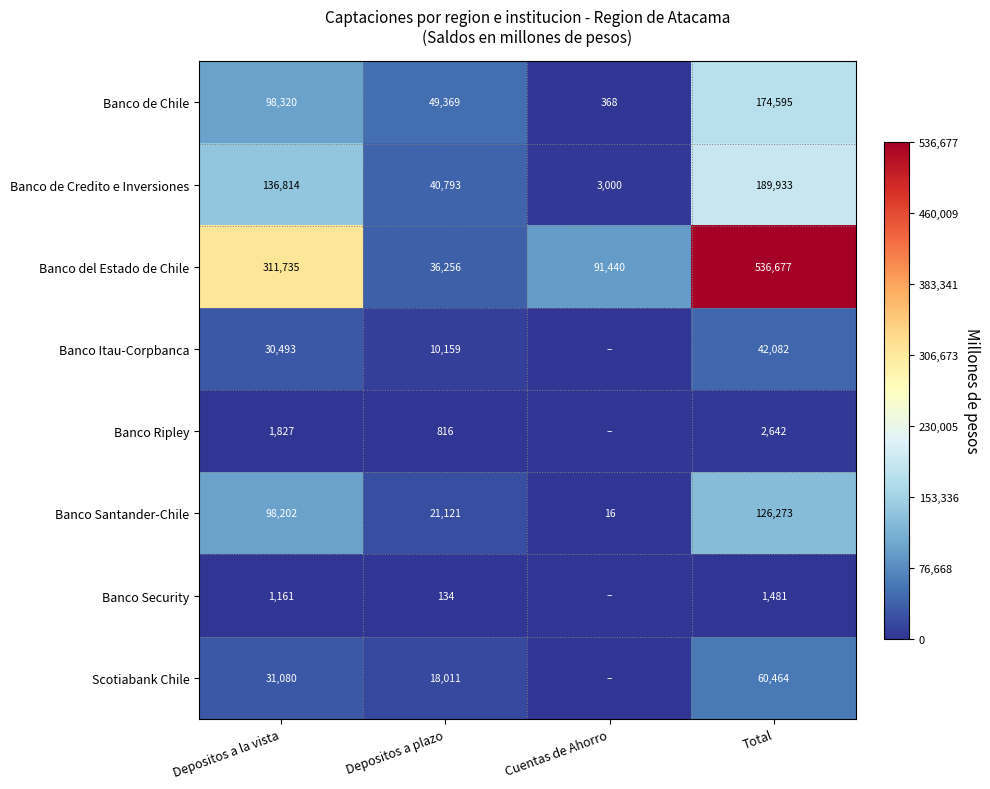

How many data points in Banco de Chile are less than 98320?

2